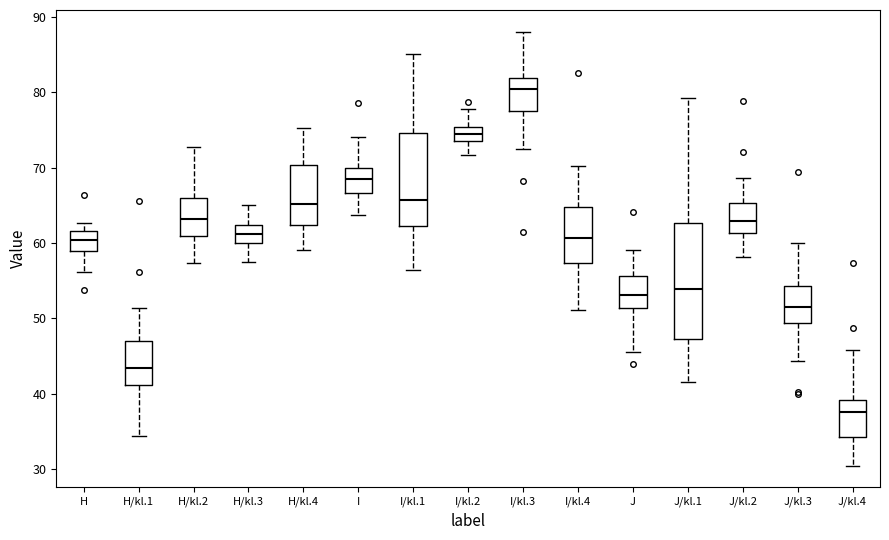

Where does the lower whisker of the box for J/kl.2 end on the y-axis? The values are not printed on the chart, so give them approximately, as read against the axis.

58